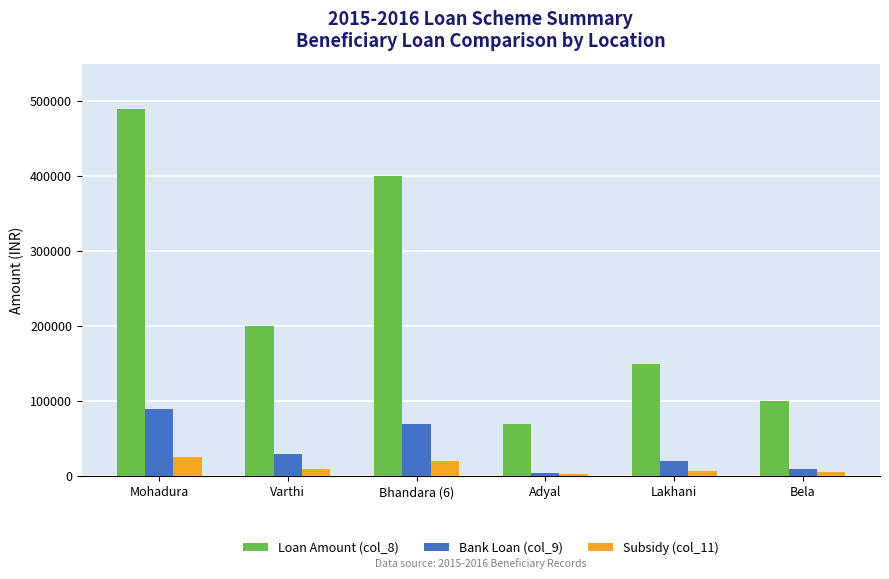

At which category is the sum across all series the highest?

Mohadura